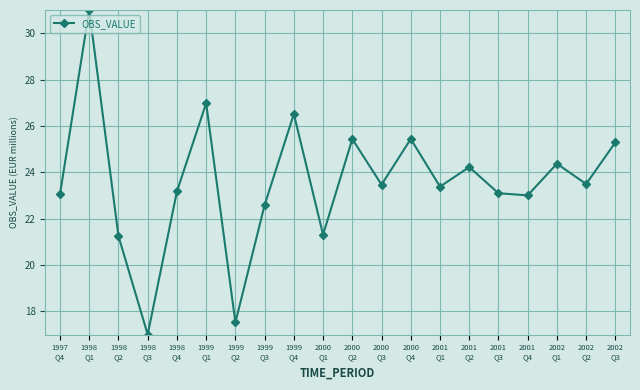

How many lines are shown in the chart?

1